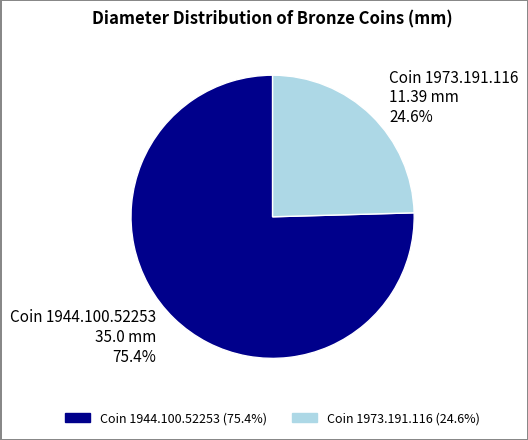

To the nearest percent, what is the difference between the largest and smallest slice percentages?

51%